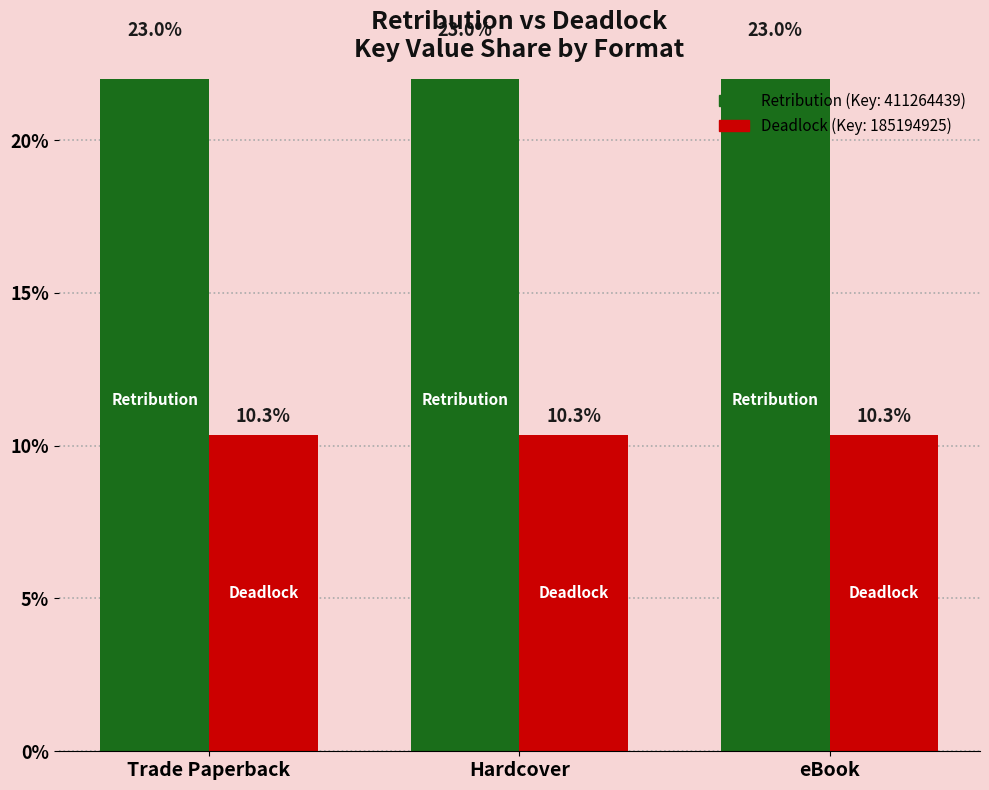

Reading right to left, list all the values displayed in this chart.

Retribution: 23.0	23.0	23.0
Deadlock: 10.3	10.3	10.3